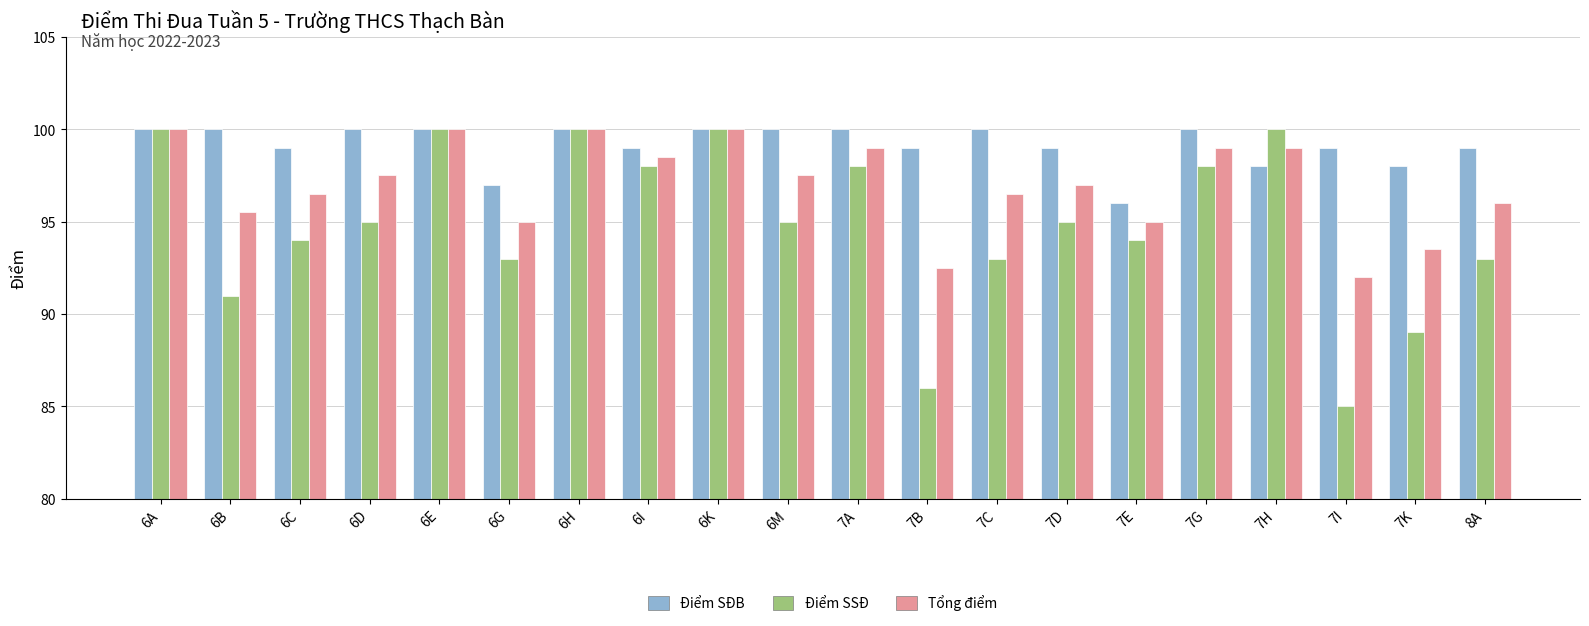

True or false: Điểm SSĐ has a value of 93.0 at 7C.

True